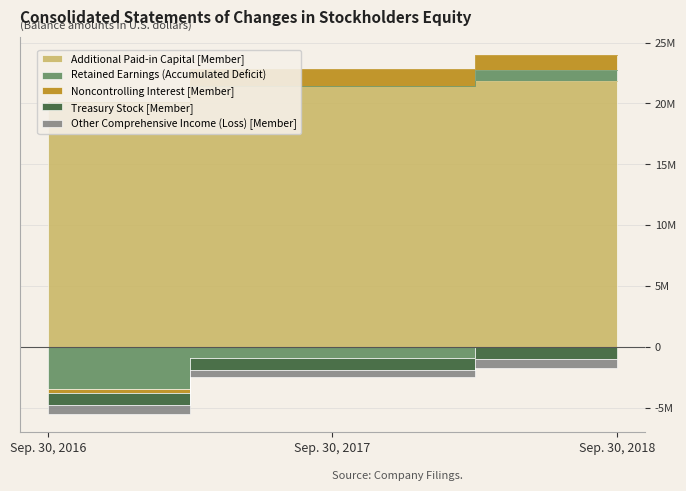

How many values in Noncontrolling Interest [Member] are above zero?

2